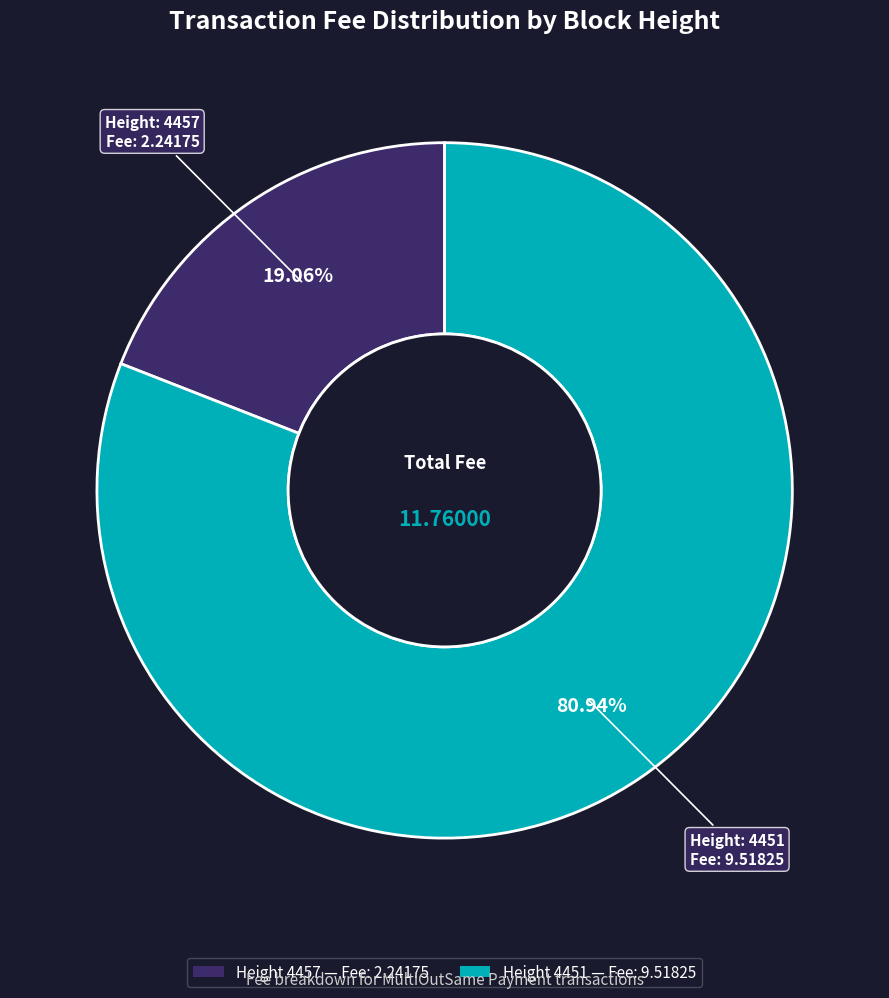

Is there a majority slice in this chart?

Yes